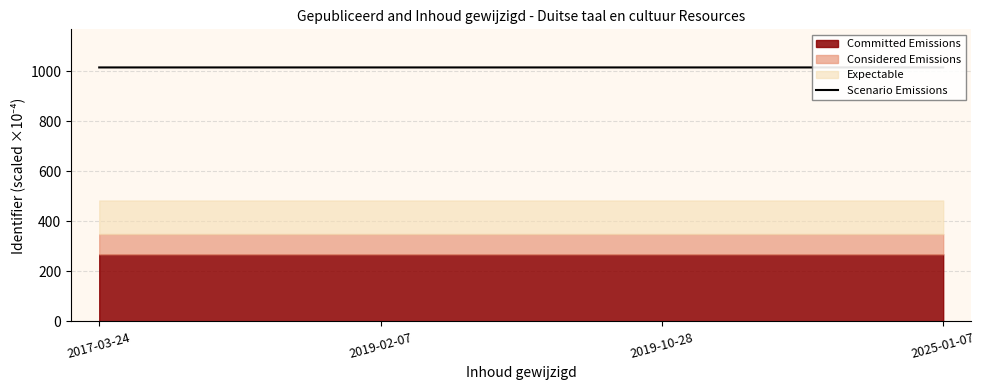

Rank the categories by value from highest to lowest.

2025-01-07, 2019-10-28, 2019-02-07, 2017-03-24